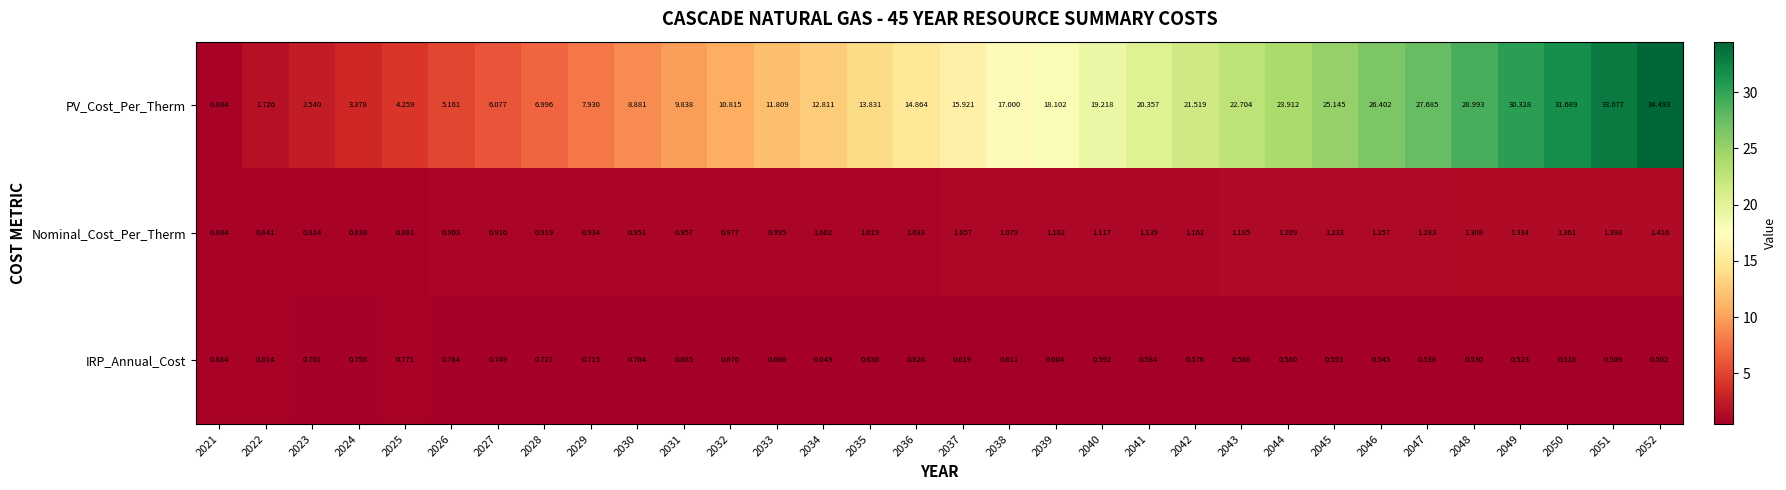

Which series has the largest total across all categories?

PV_Cost_Per_Therm